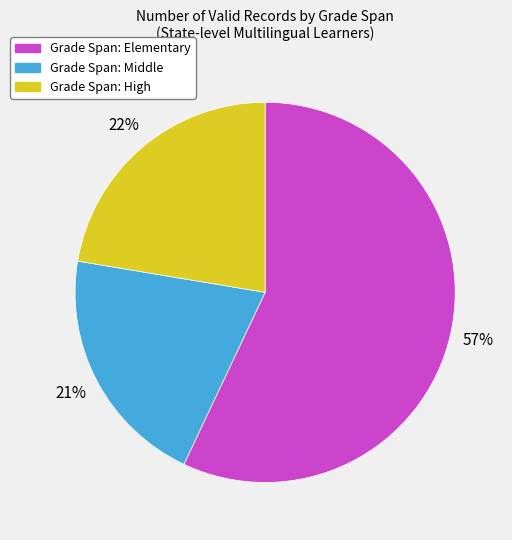

To the nearest percent, what is the difference between the largest and smallest slice percentages?

36%